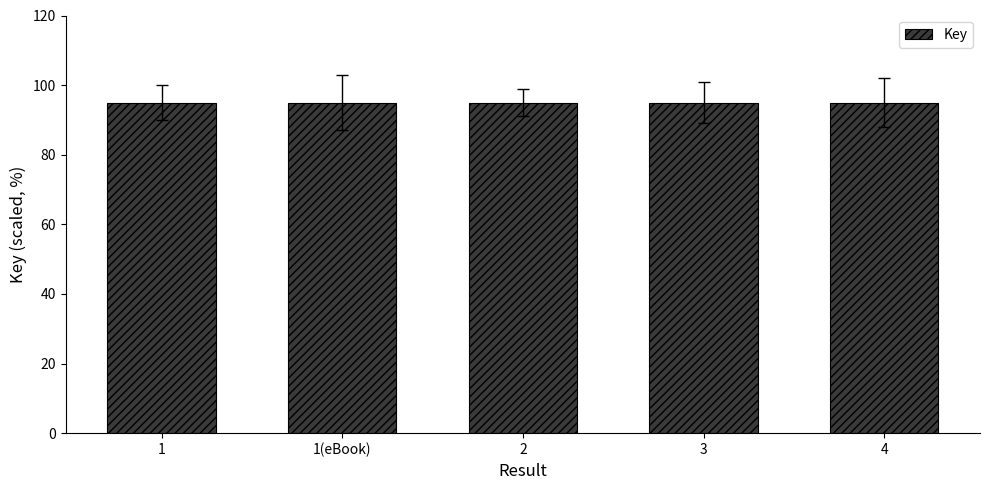

What position from the right is 3?

2